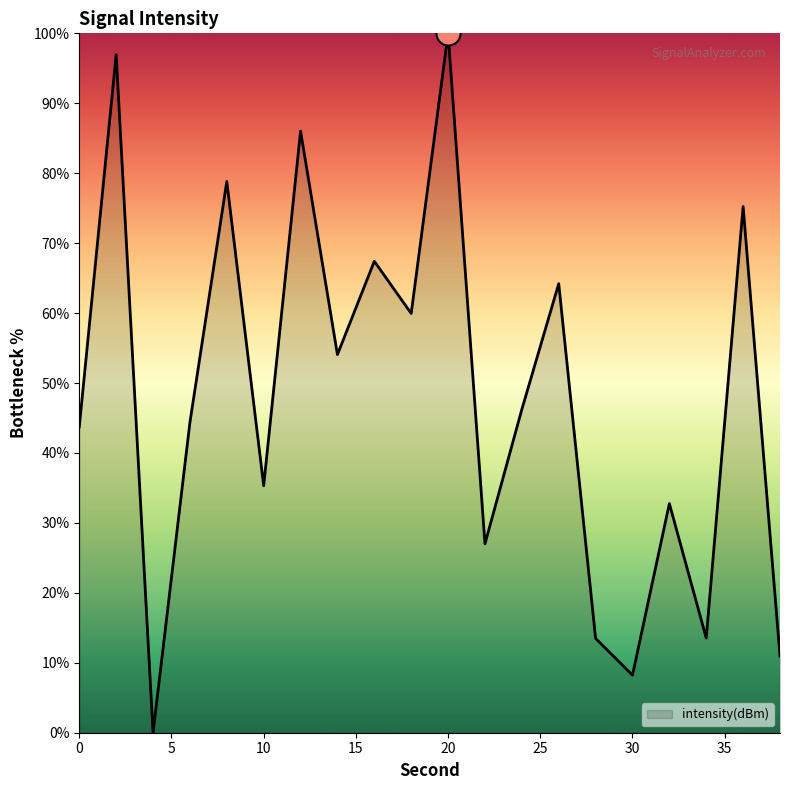

What is the difference between the maximum and minimum values?

100.0